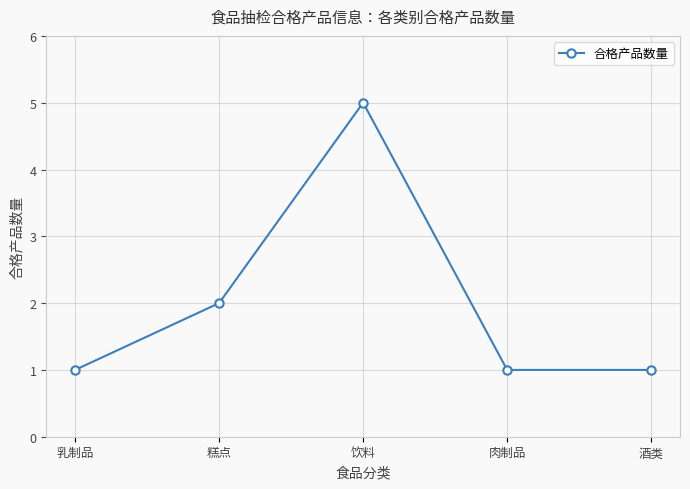

What is the average value?

2